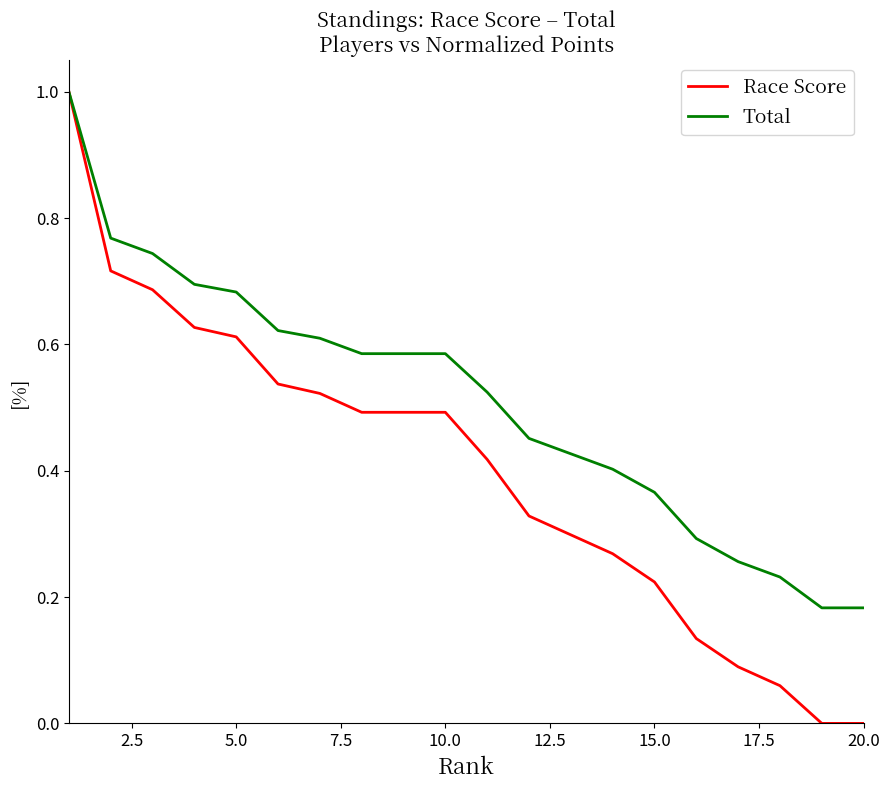

List the series in order of their overall mean, lowest first.

Race Score, Total